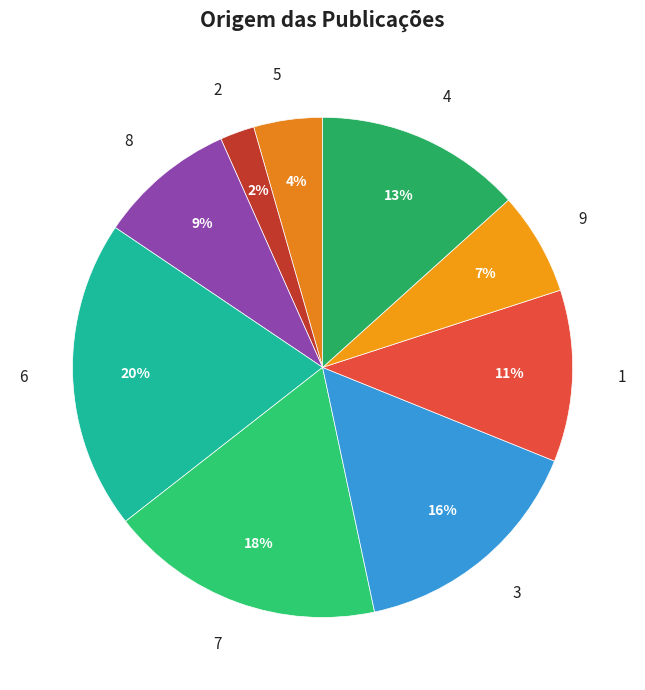

Combined, do 8 and 4 account for over 50%?

No